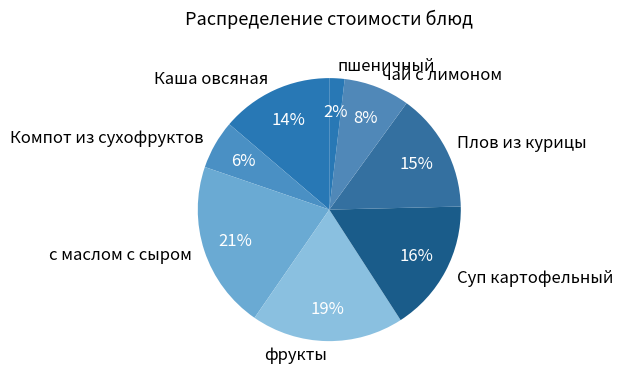

Which slice is the largest?

с маслом с сыром